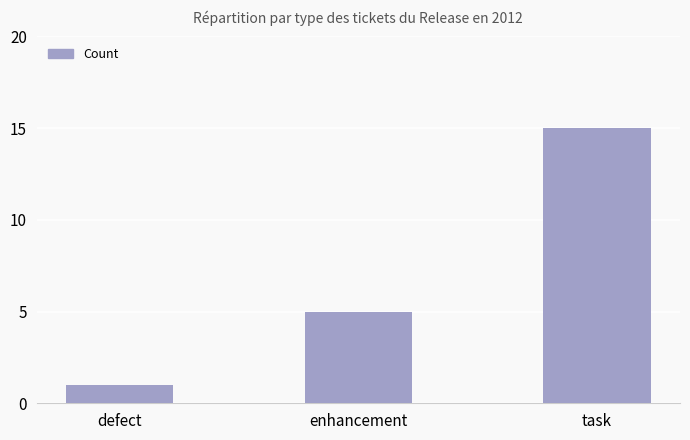

Rank the categories by value from highest to lowest.

task, enhancement, defect